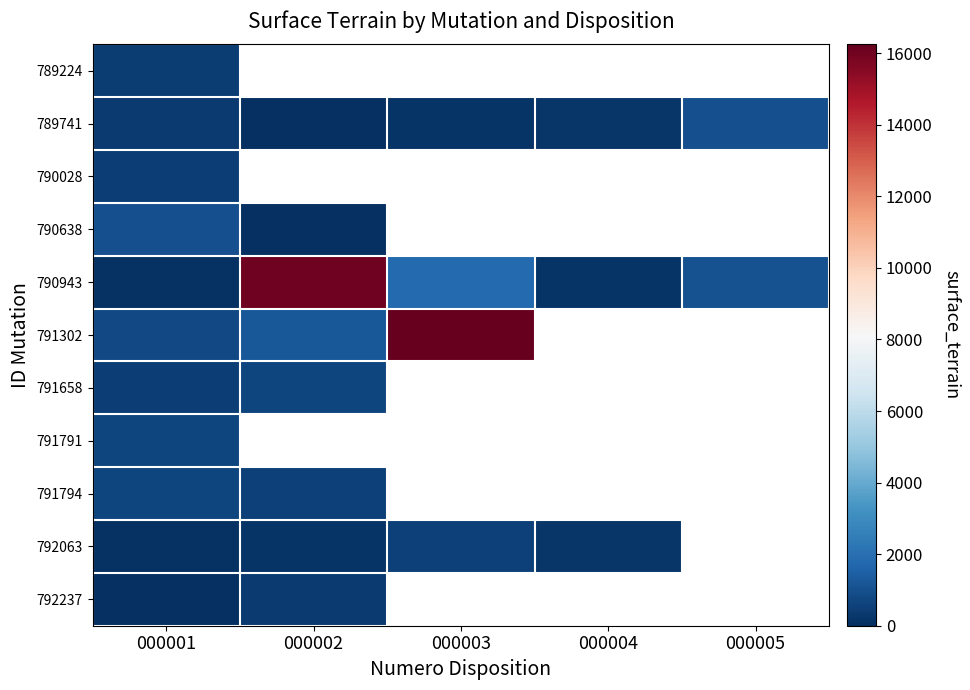

The value of 790943 at 000002 is 7040.3. True or false?

False